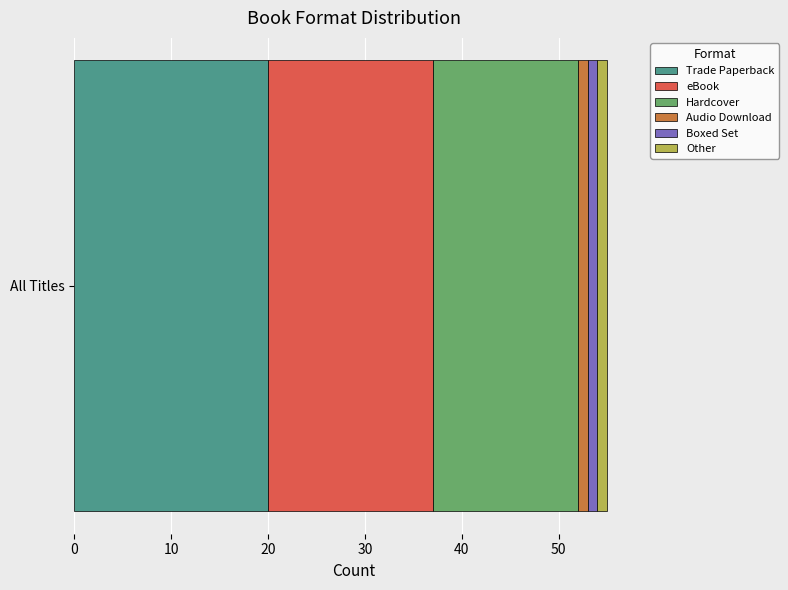

What is the lowest value of the Trade Paperback series?

20